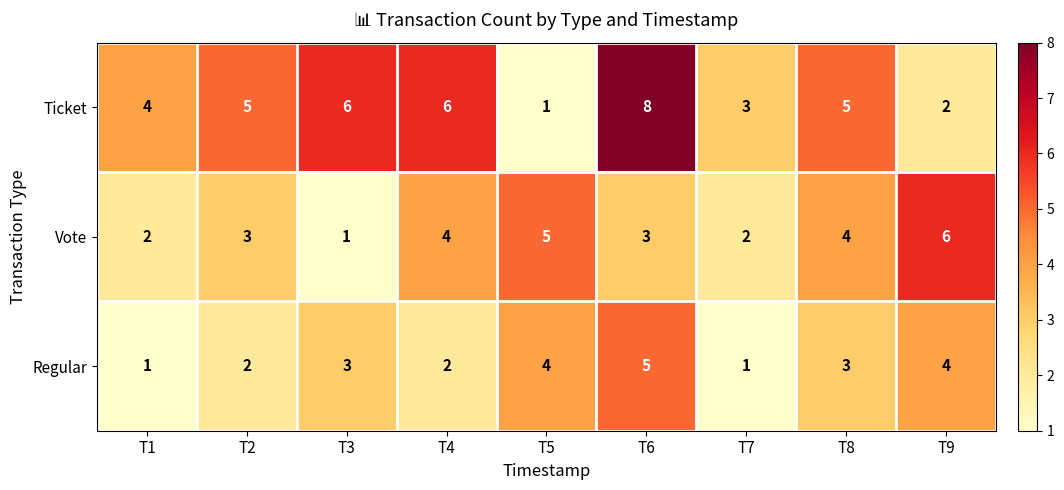

Which series has the largest range (max minus min)?

Ticket